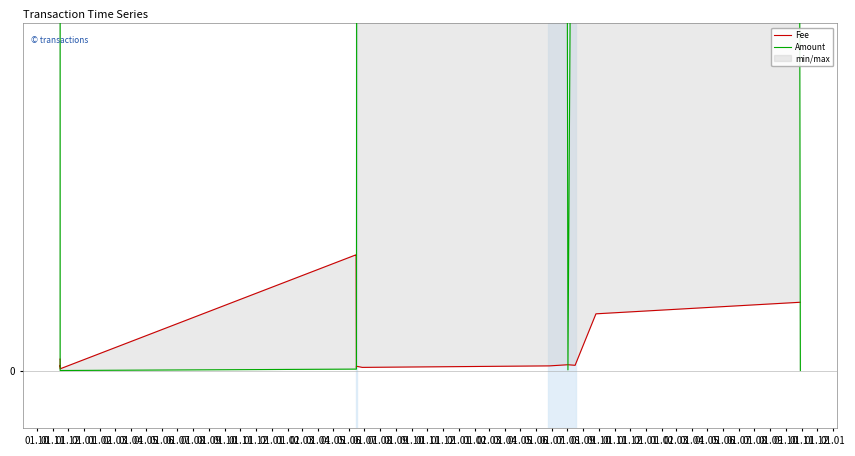

At which category does the chart reach its peak across all series?

01.10